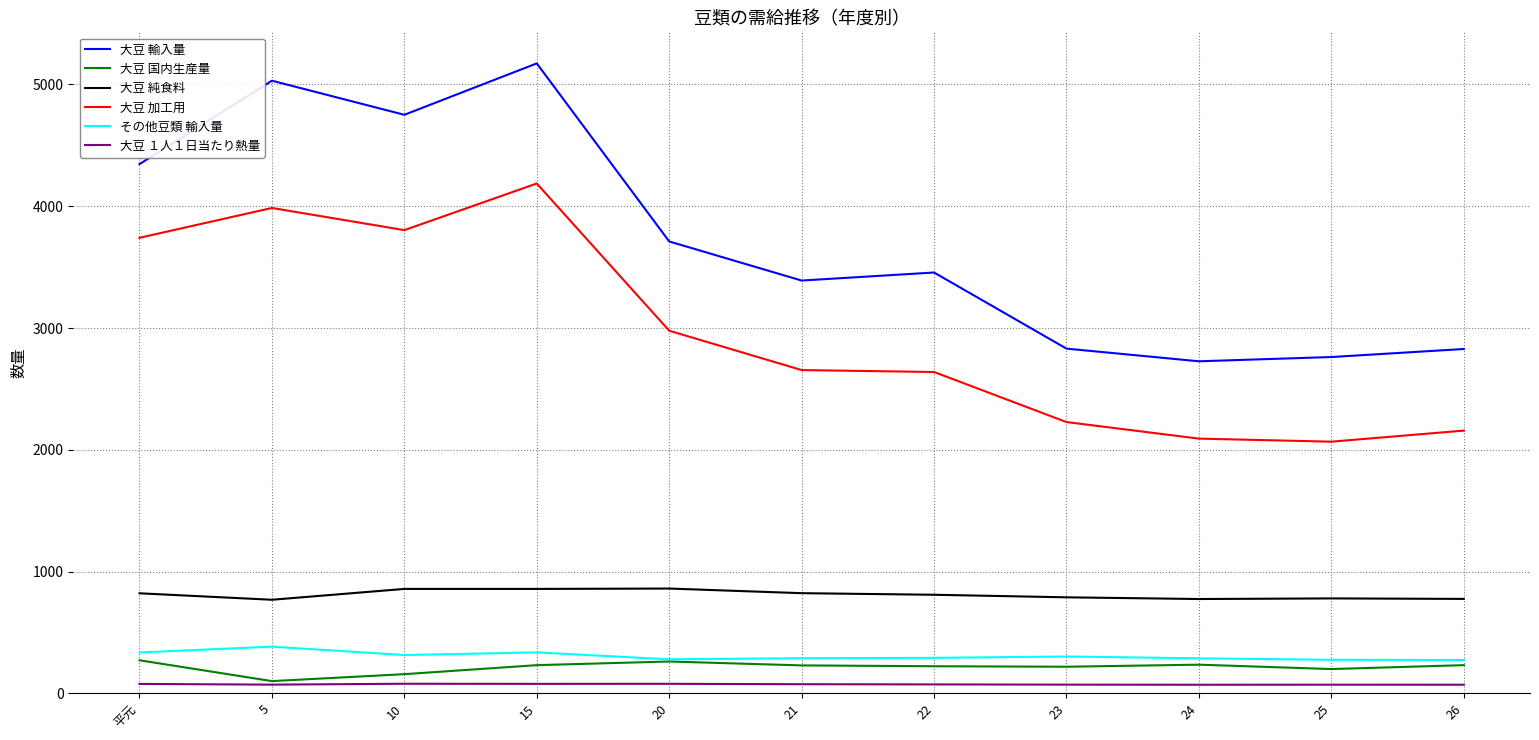

True or false: その他豆類 輸入量 and 大豆 輸入量 intersect in this chart.

False